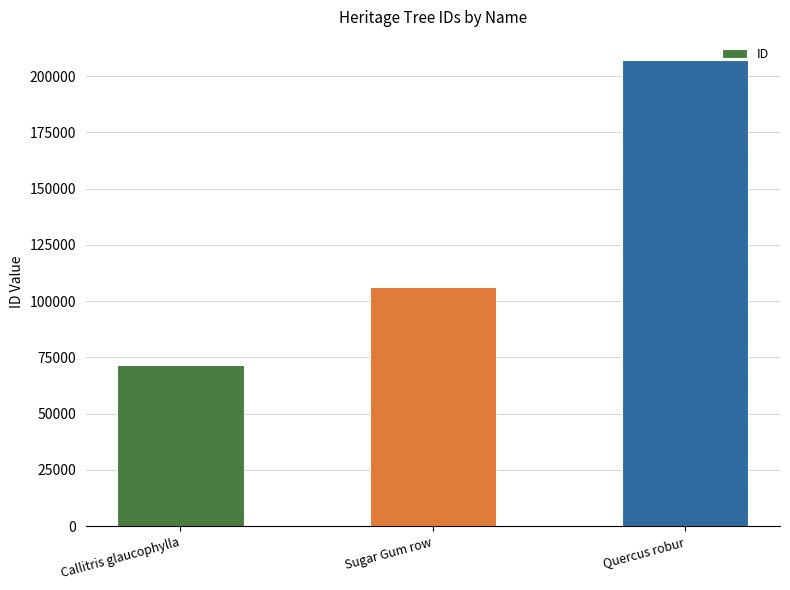

Reading left to right, what are all the values shown in this chart?

Callitris glaucophylla=71542	Sugar Gum row=106382	Quercus robur=207082